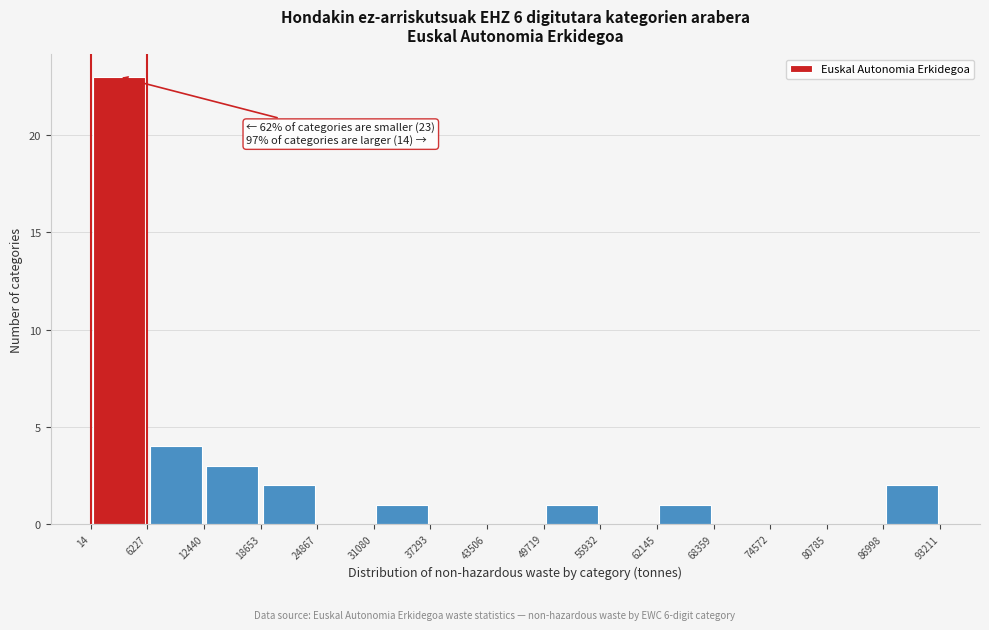

Which range on the x-axis has the tallest bar?

14 to 6227